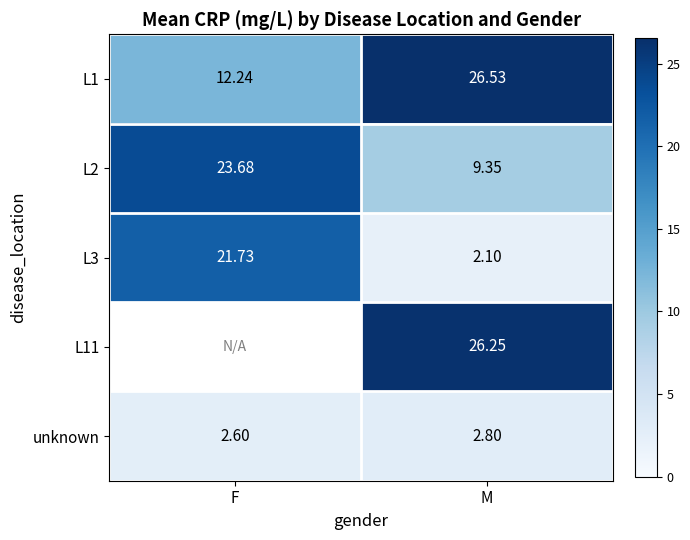

Where does the L2 series first go above 23?

F